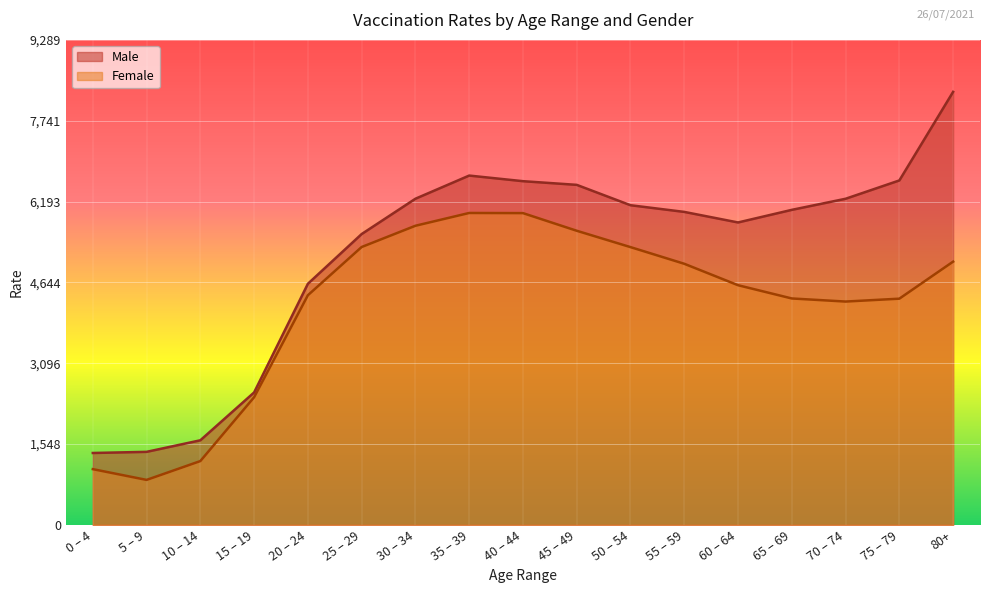

Is it true that Male equals 6690.8 at 35 – 39?

True